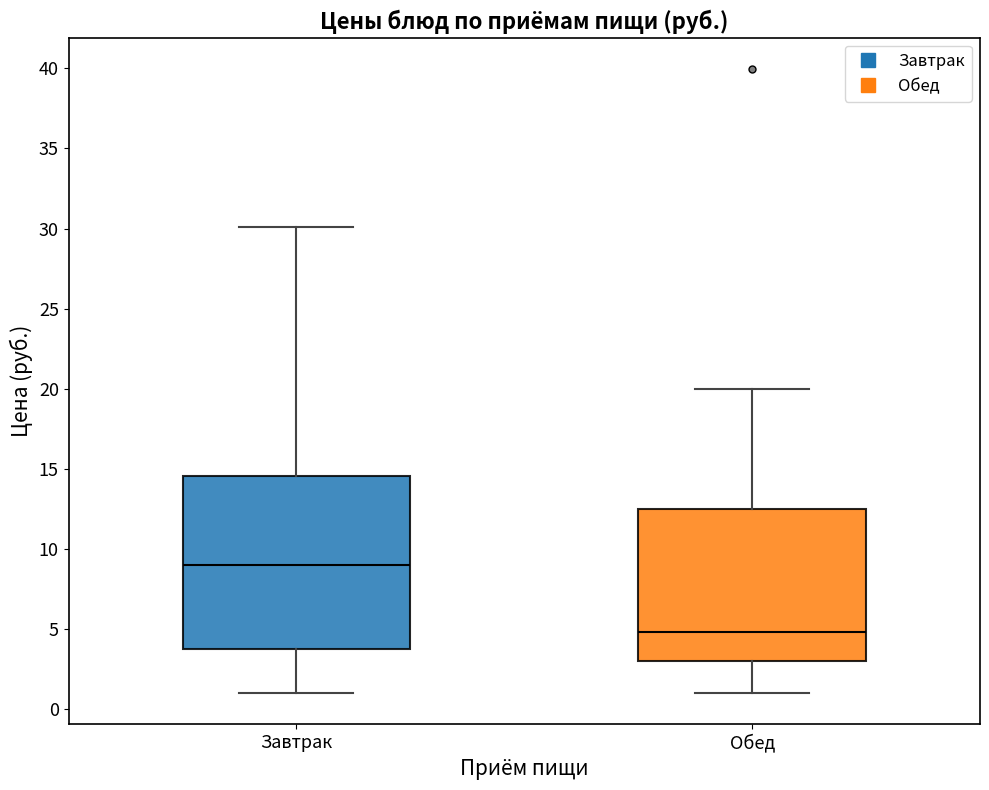

Which box has the lowest median line?

Обед